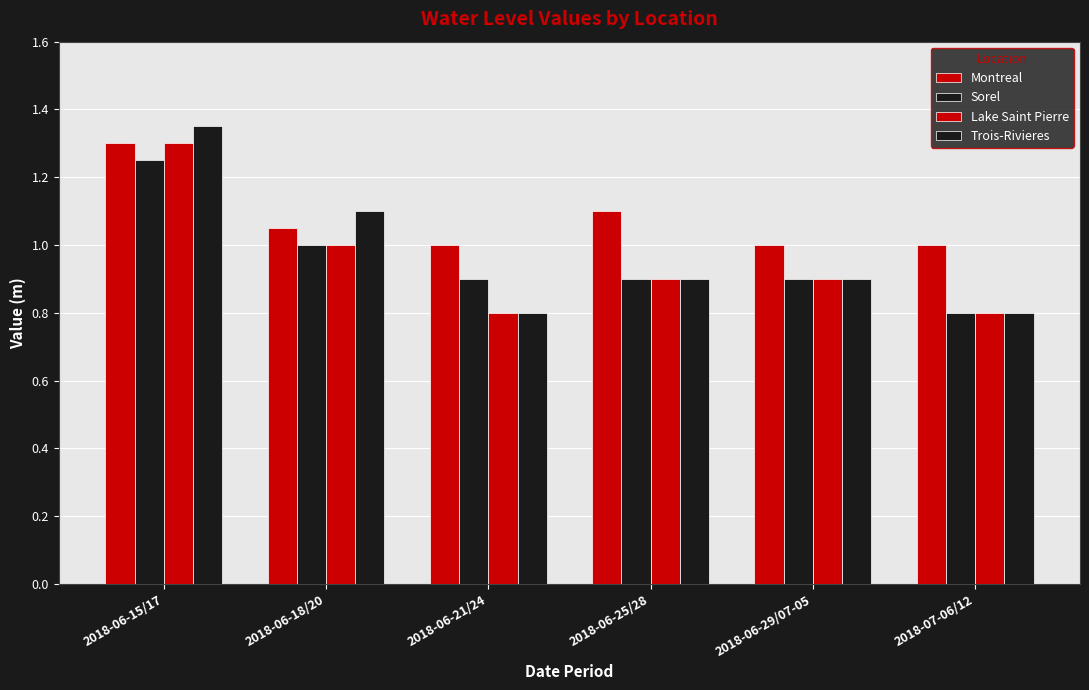

Which series has the largest range (max minus min)?

Trois-Rivieres